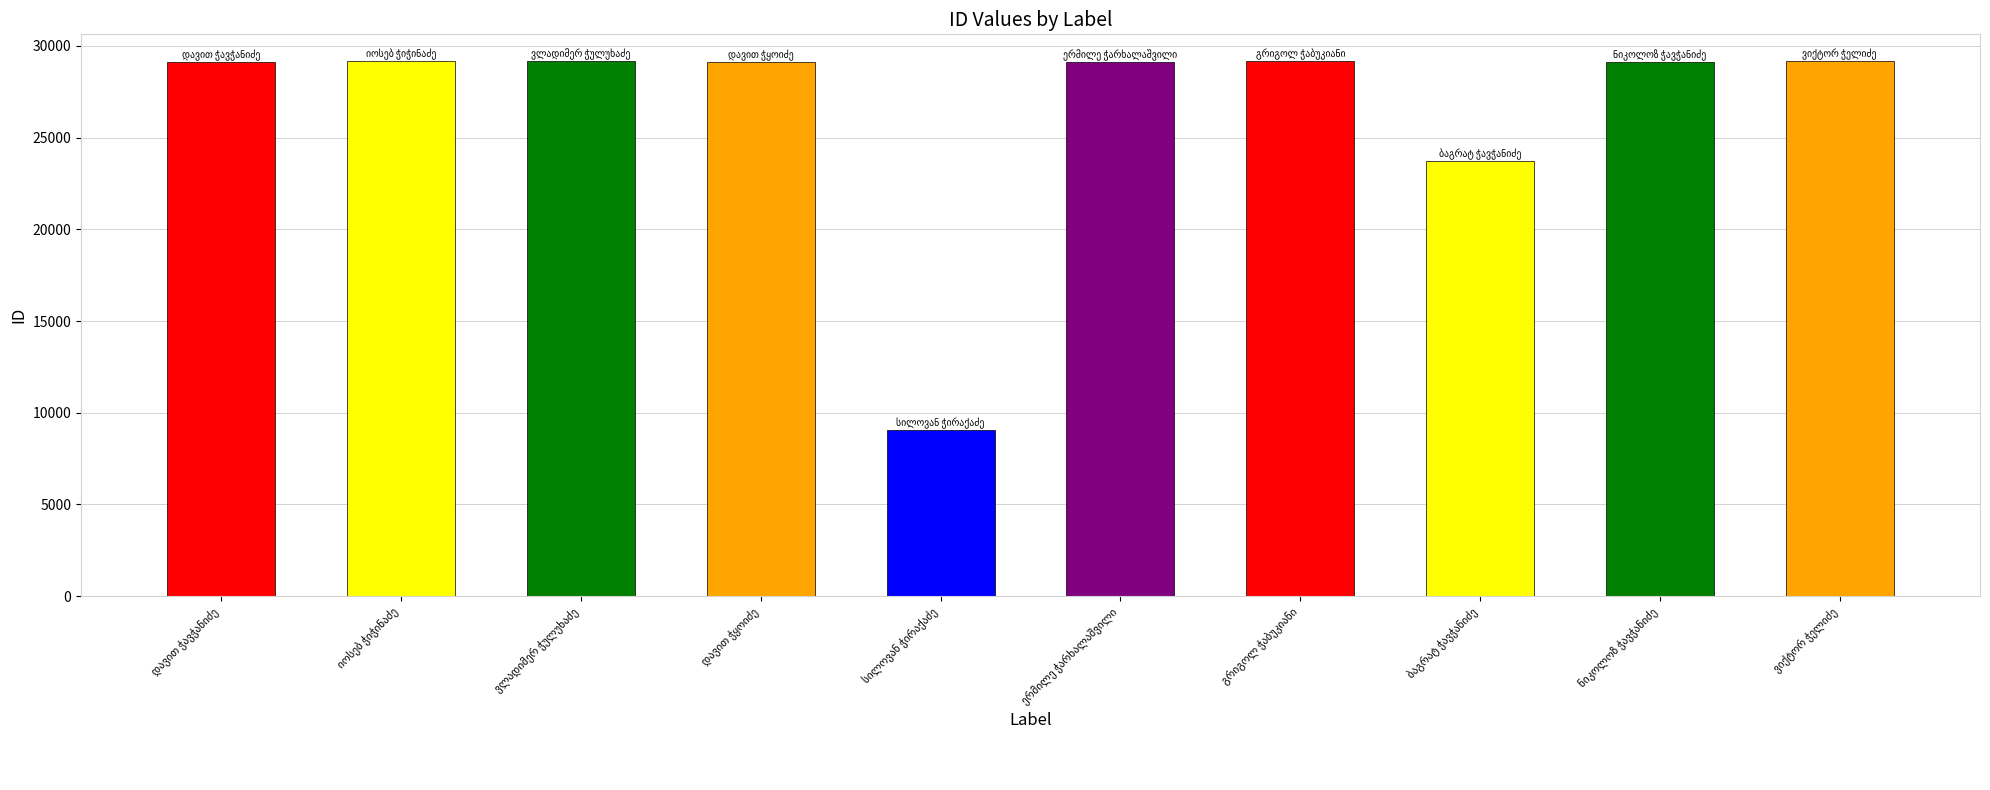

What is the sum of all values?

266018